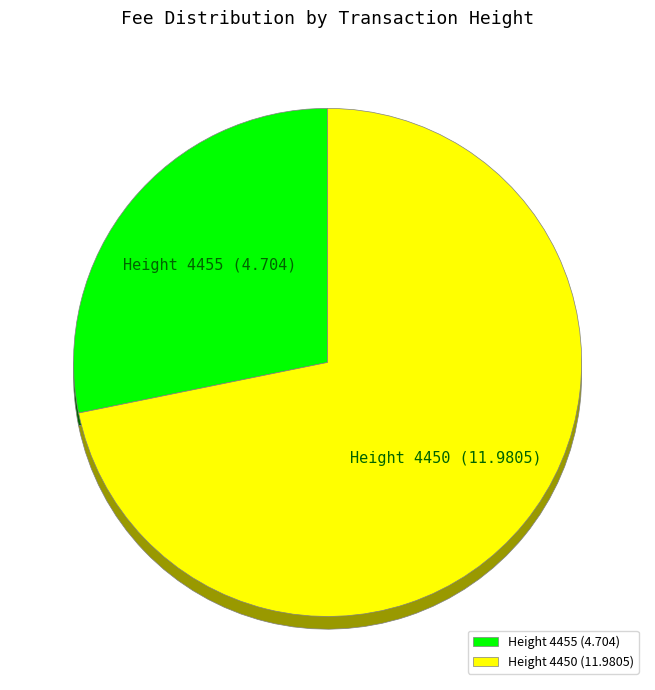

Between 4455 and 4450, which is larger?

4450